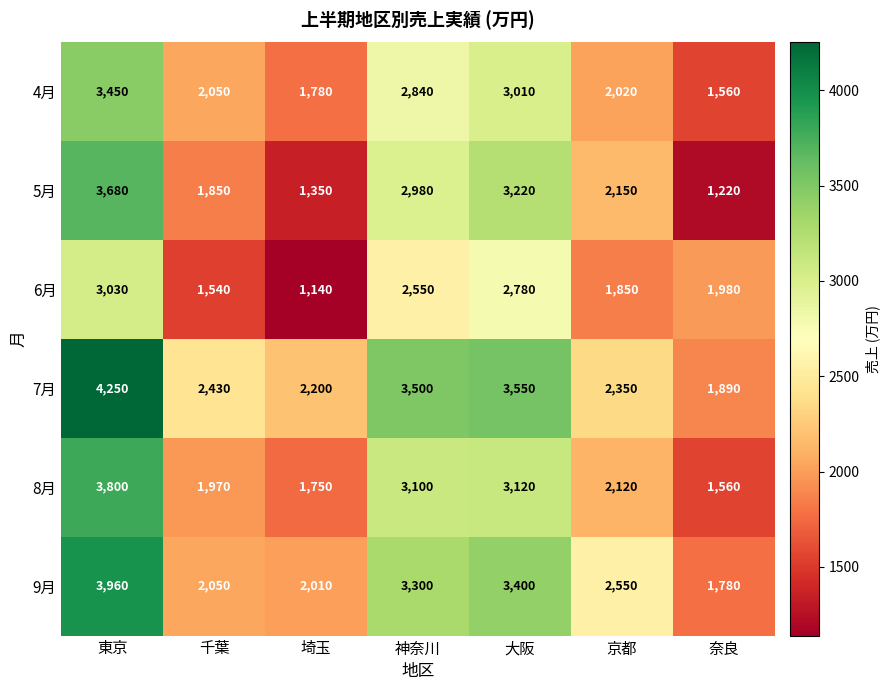

At 東京, list the series in order from smallest to largest.

6月, 4月, 5月, 8月, 9月, 7月